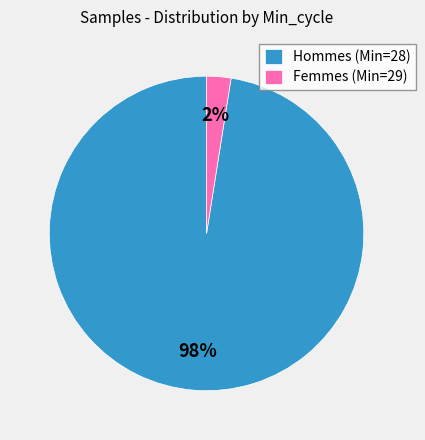

What is the majority slice?

Hommes (Min=28)